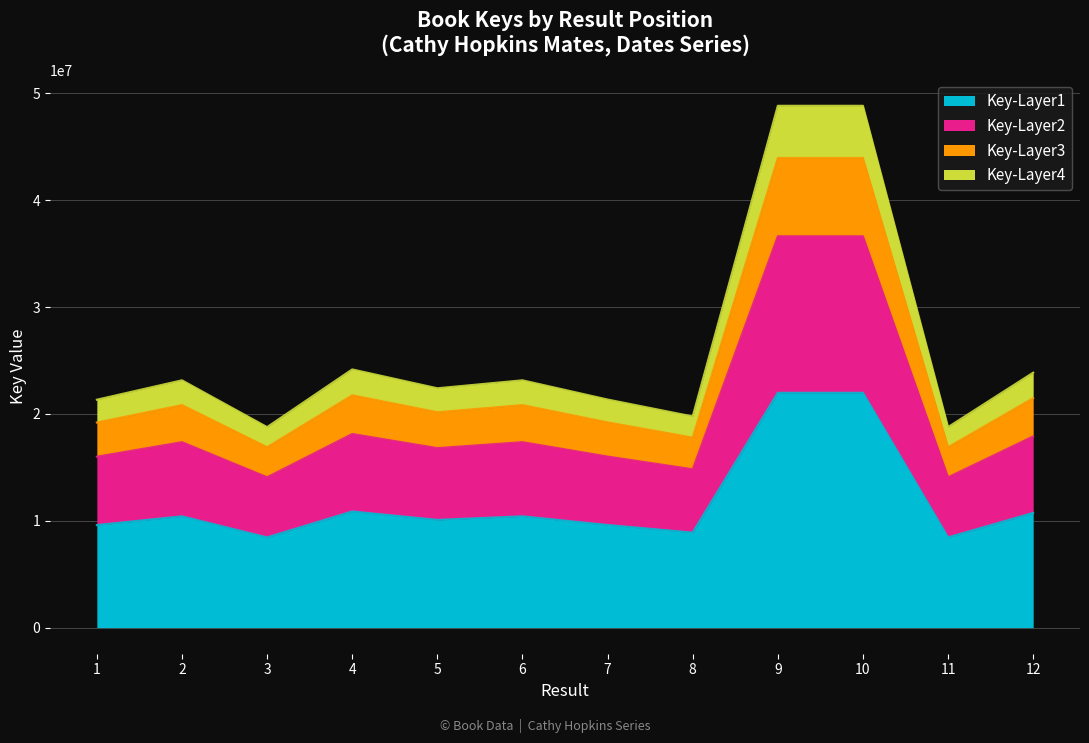

Which category has the highest value across all series?

9